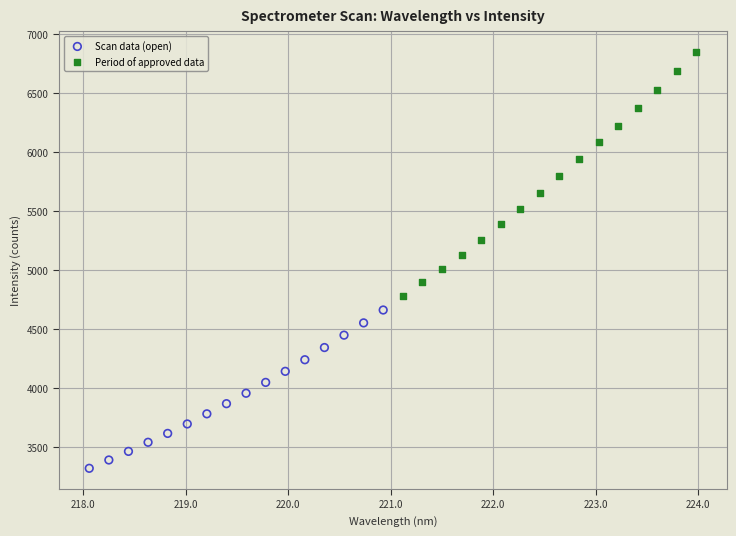

Which series reaches the maximum Y coordinate?

Period of approved data